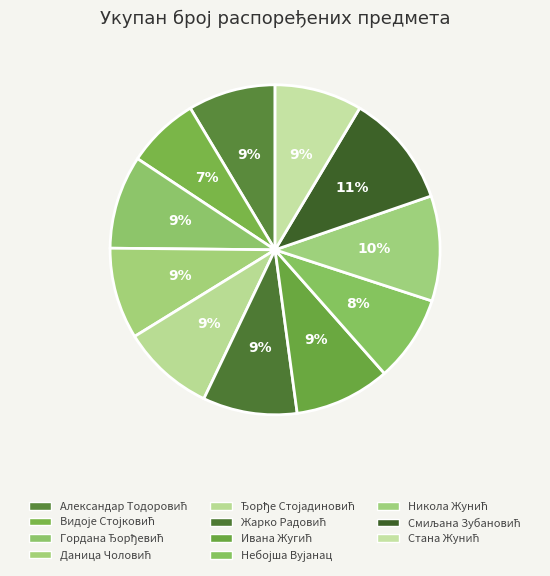

Count the number of slices in the pie.

11